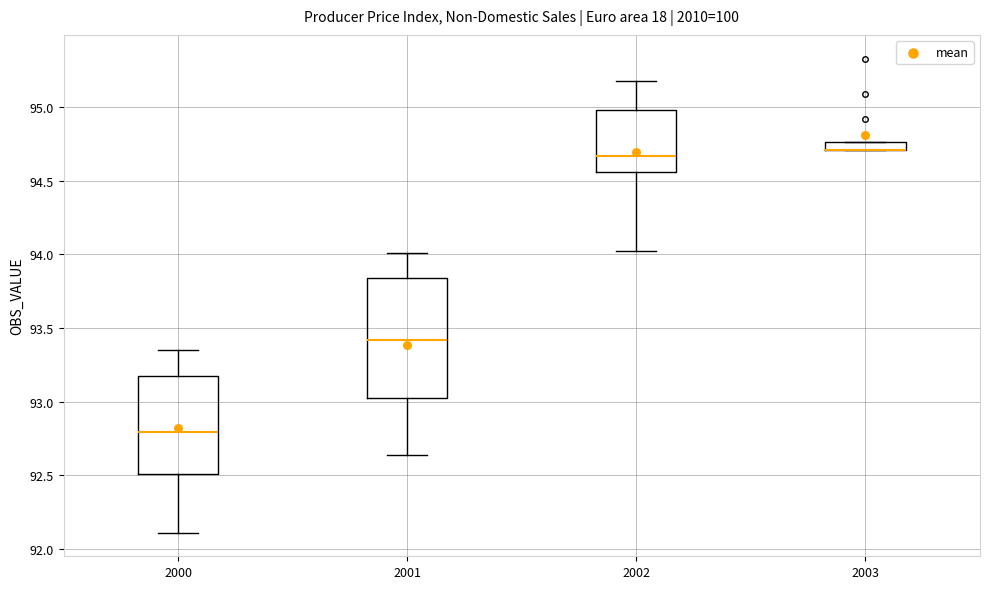

Which box is the tallest, from its lower edge to its upper edge?

2001